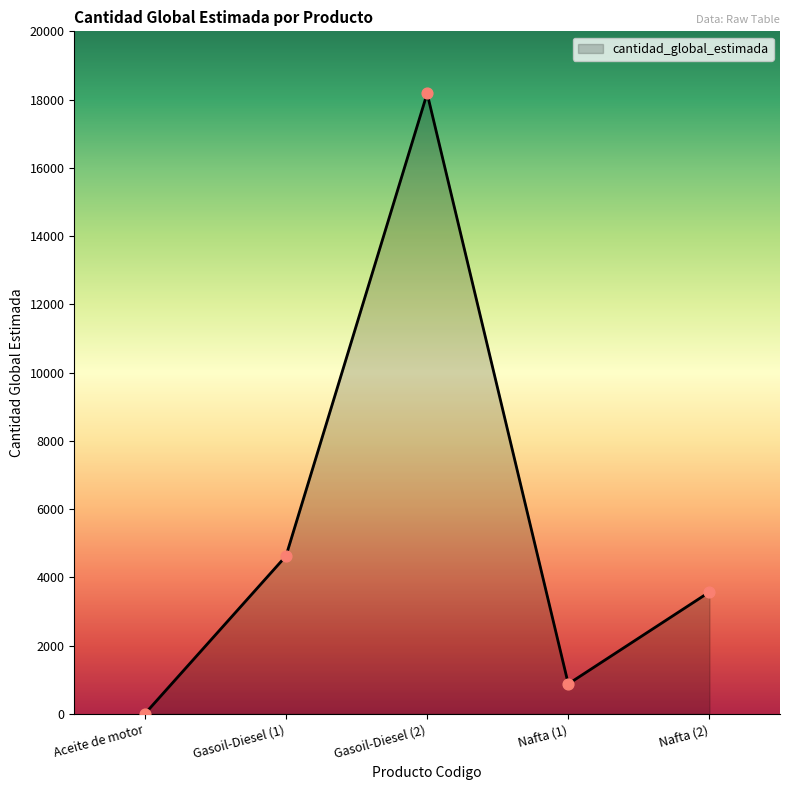

Between Nafta (2) and Gasoil-Diesel (2), which is larger?

Gasoil-Diesel (2)